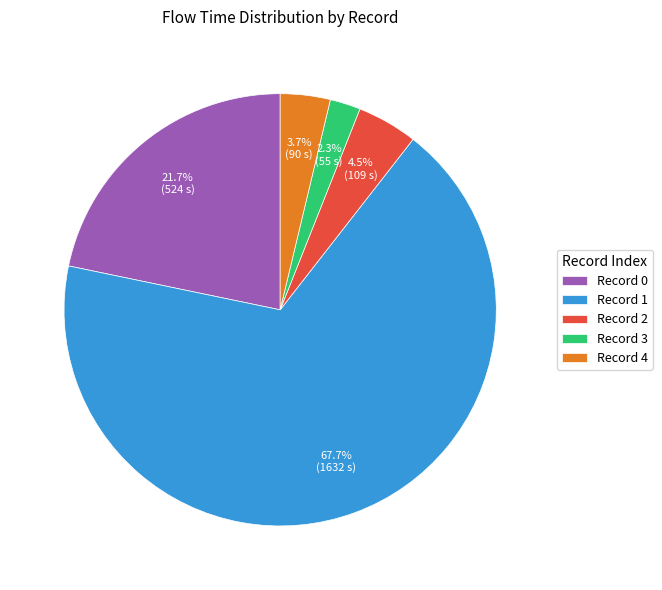

How many slices are in this pie chart?

5